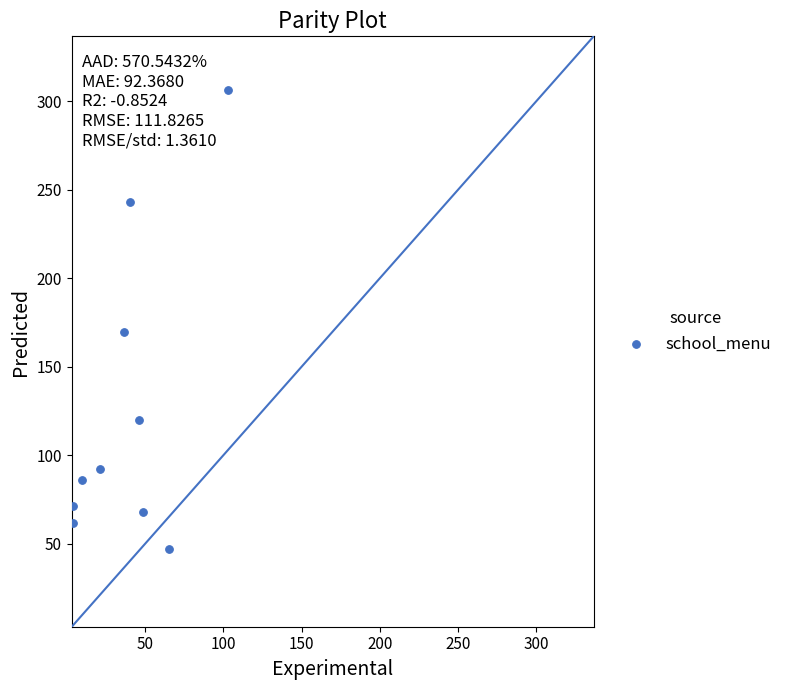

What is the average Y value?

126.5